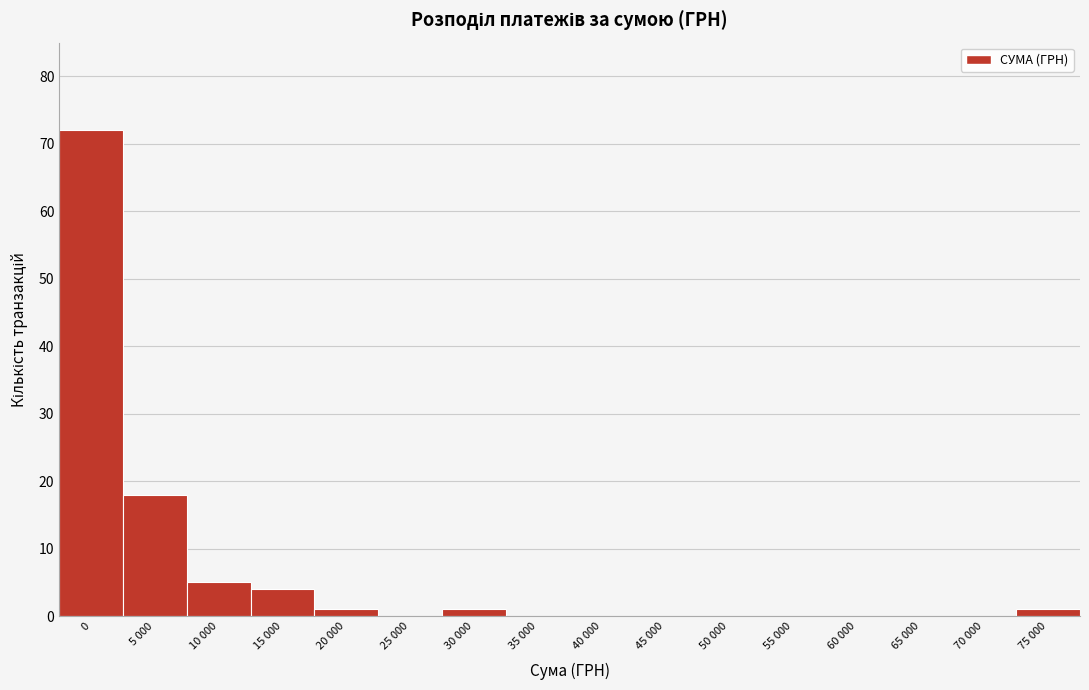

Reading left to right, transcribe all the data shown in this chart.

0=72	5 000=18	10 000=5	15 000=4	20 000=1	25 000=0	30 000=1	35 000=0	40 000=0	45 000=0	50 000=0	55 000=0	60 000=0	65 000=0	70 000=0	75 000=1